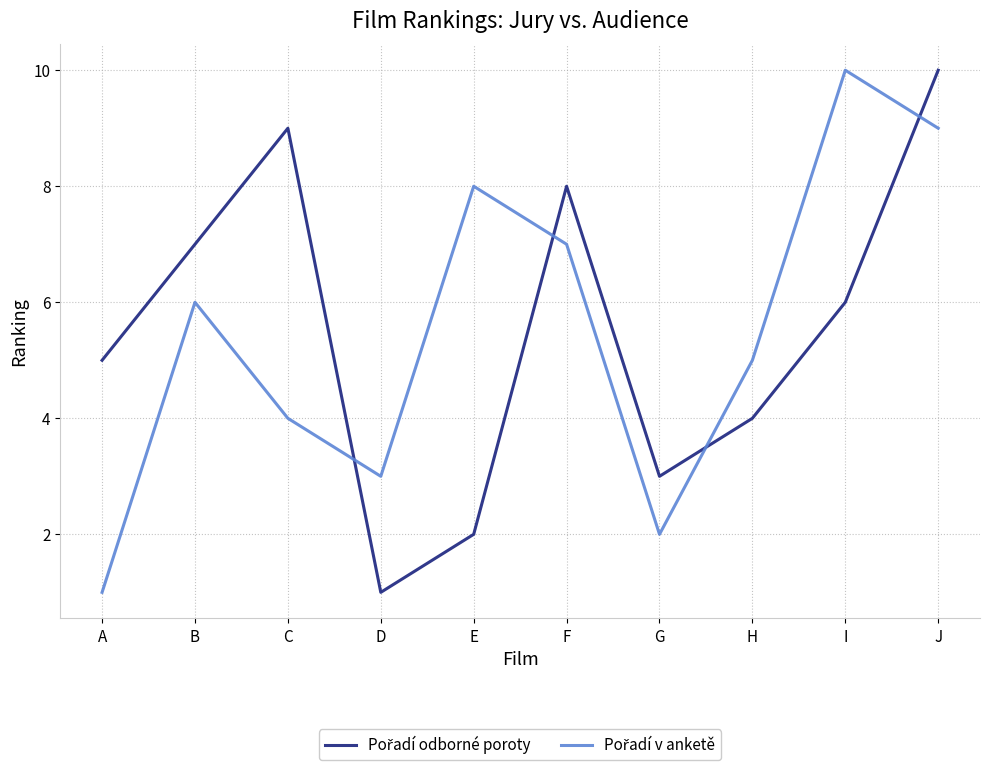

At which category is the sum across all series the highest?

J